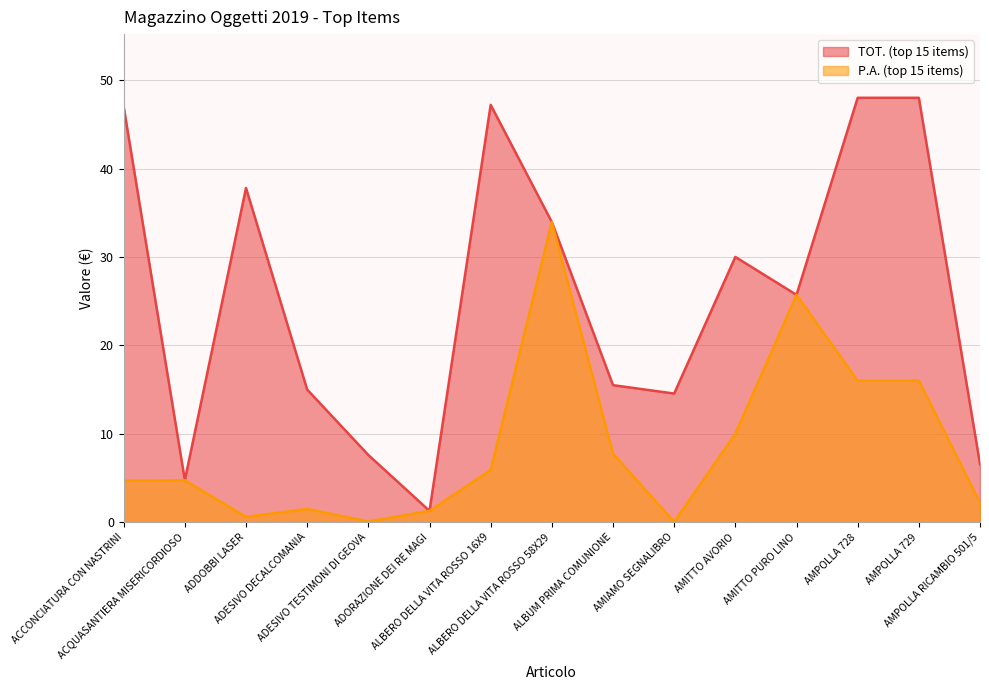

What is the label of the 8th point from the right?

ALBERO DELLA VITA ROSSO 58X29